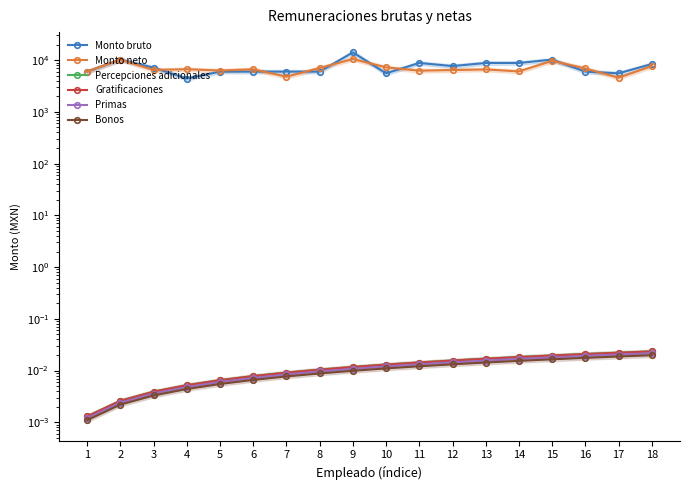

True or false: Bonos and Monto bruto intersect in this chart.

False